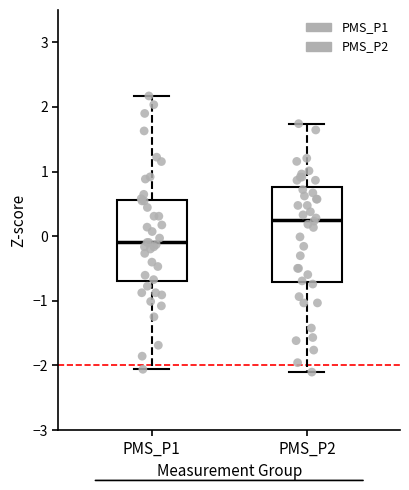

Which box is the tallest, from its lower edge to its upper edge?

PMS_P2